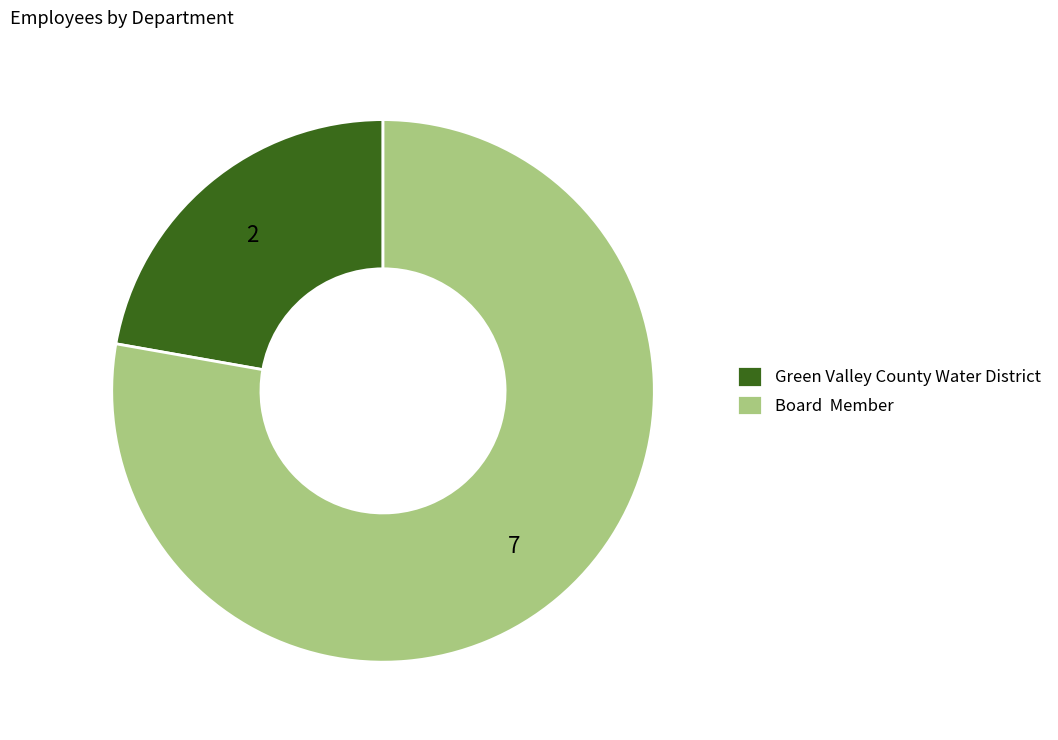

Which category accounts for the majority?

Board Member